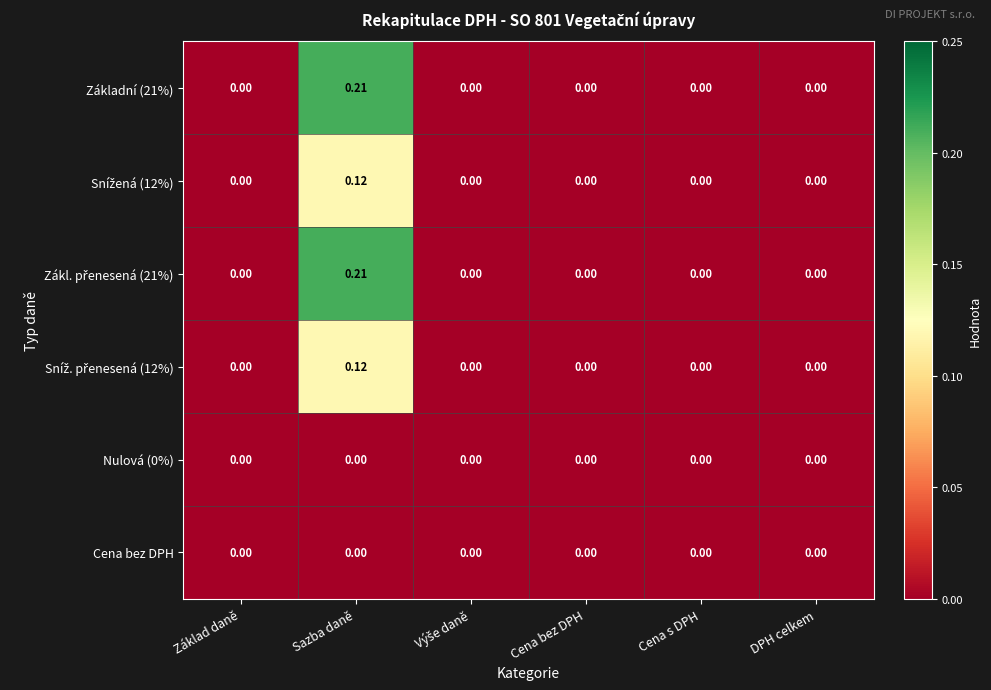

How many values in Základní (21%) are above zero?

1